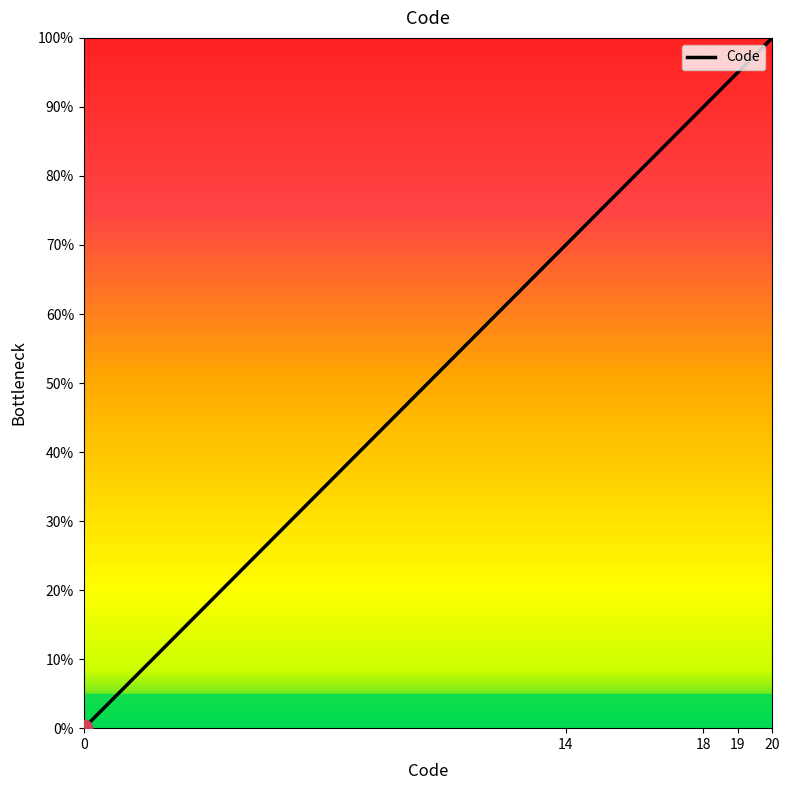

The value at 18 is 158. True or false?

False